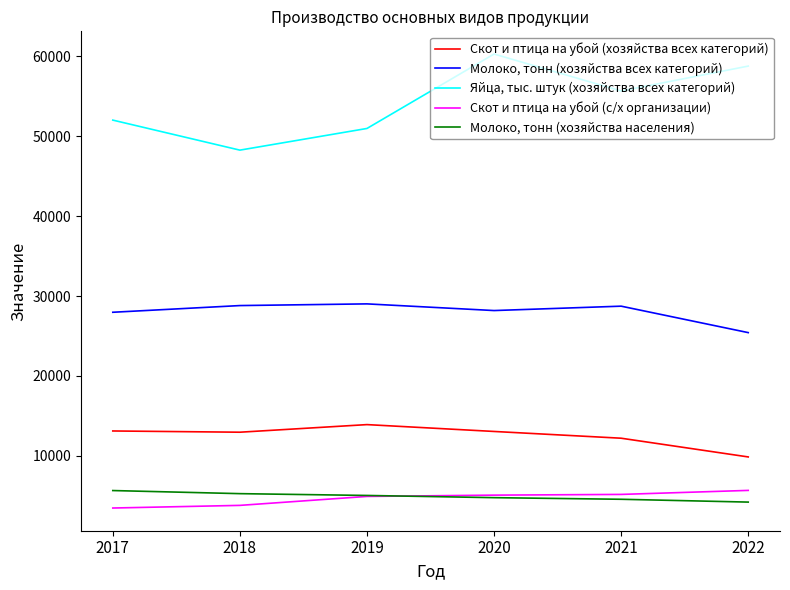

Which series has the widest spread of values?

Яйца, тыс. штук (хозяйства всех категорий)